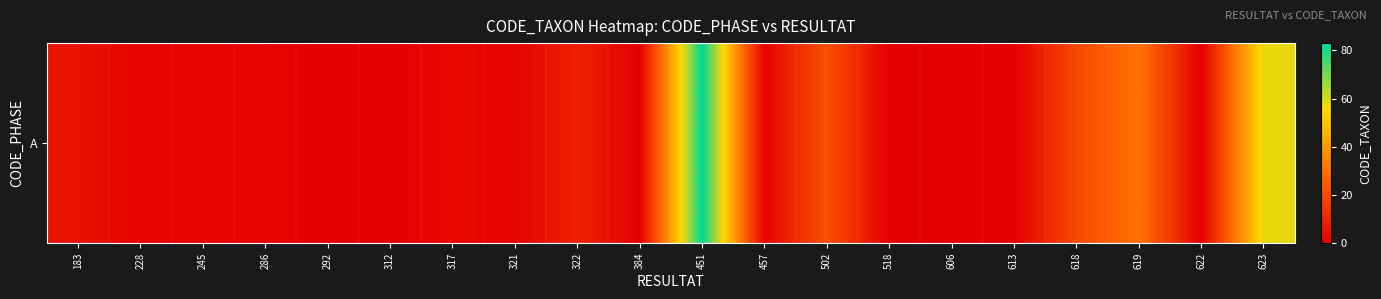

What is the difference between the second highest and minimum values?

58